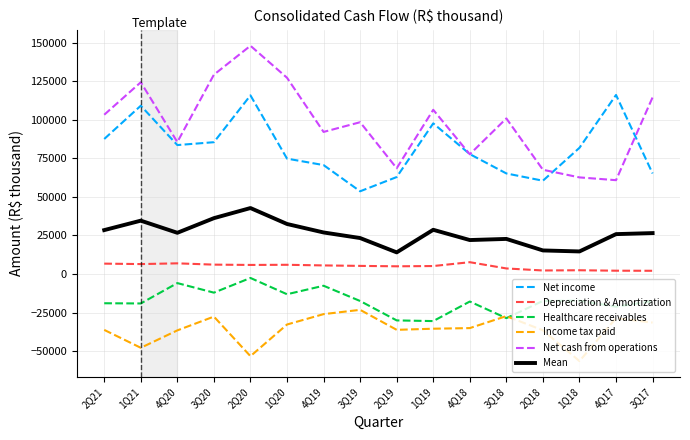

What is the greatest value displayed?

148008.0